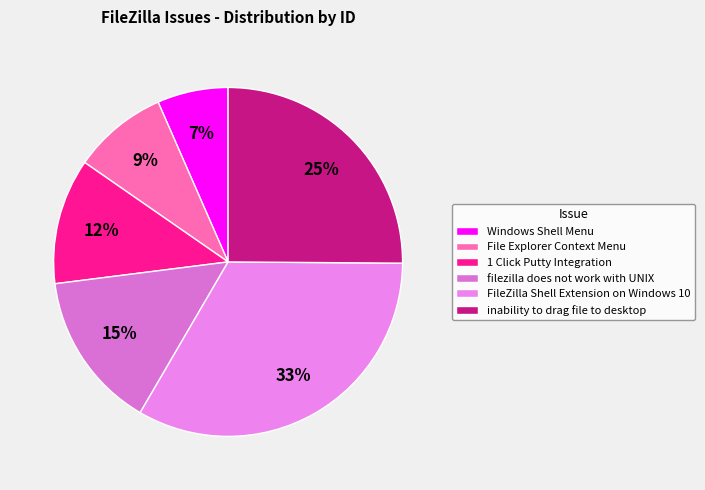

To the nearest percent, what is the difference between the filezilla does not work with UNIX and File Explorer Context Menu slice percentages?

6%